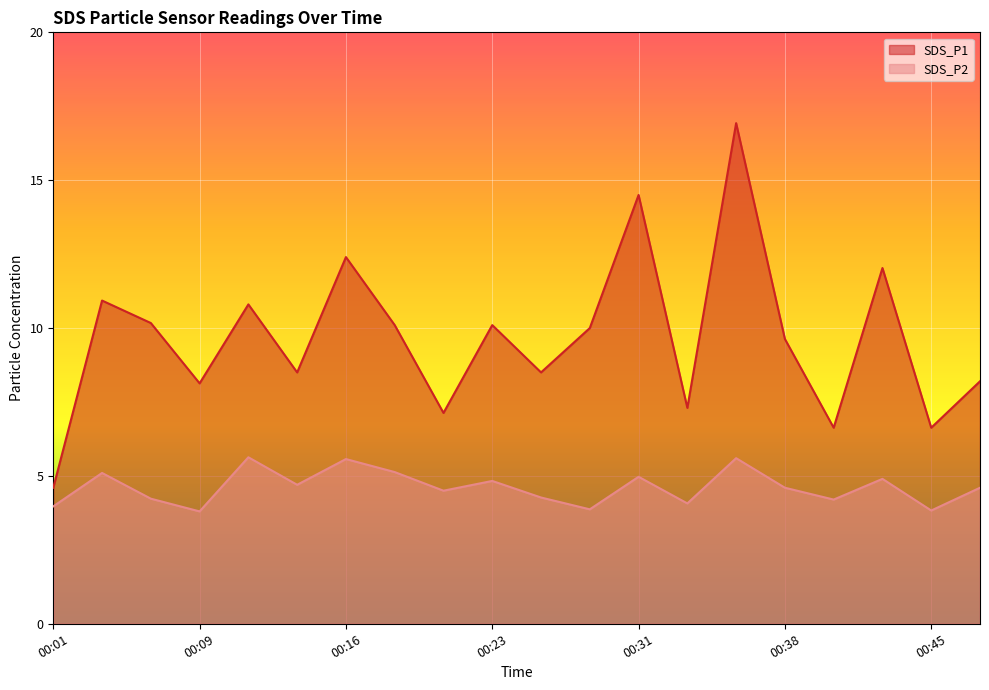

At which category does SDS_P1 reach its first local peak?

00:04